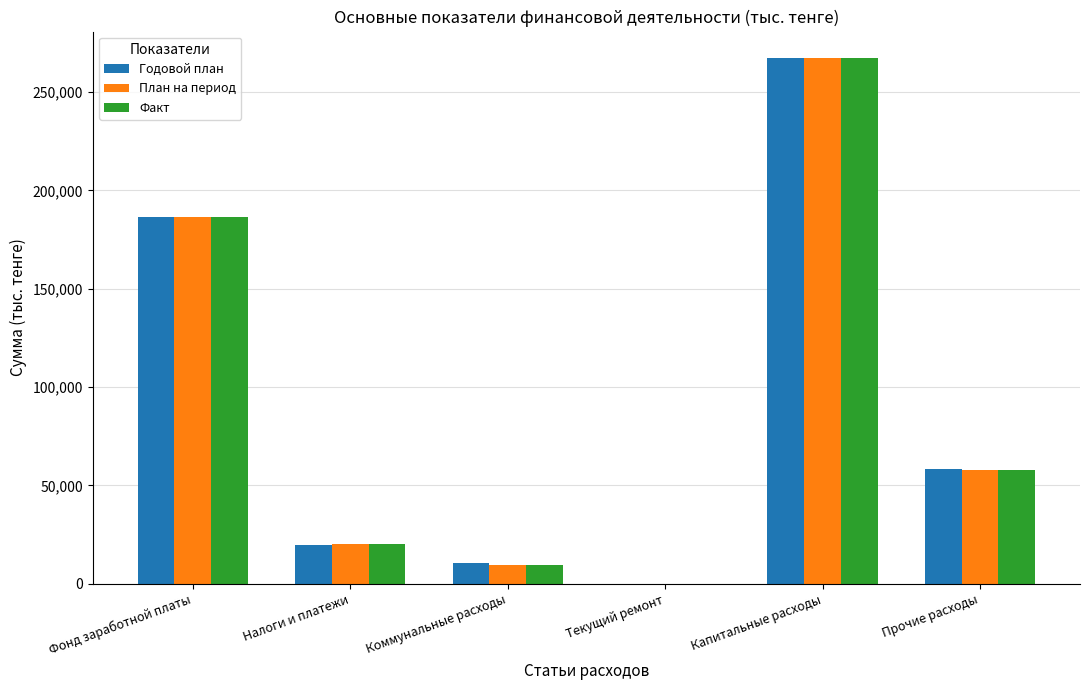

What is the sum of the Годовой план values at Фонд заработной платы and Текущий ремонт?

186357.2